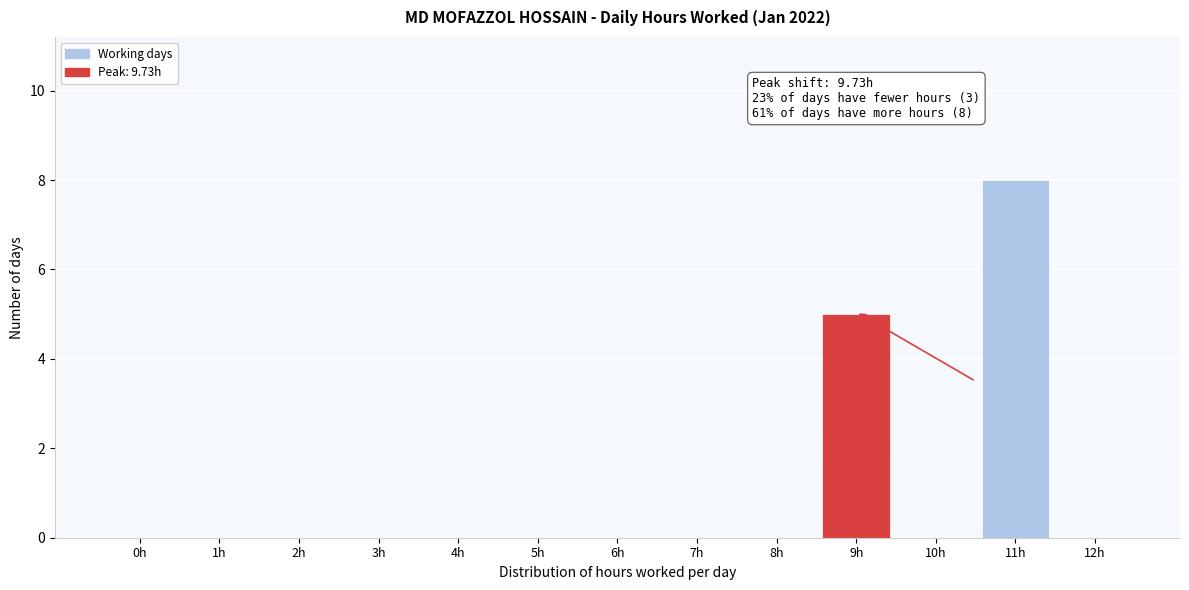

Reading left to right, extract all data points from this chart.

0h=0	1h=0	2h=0	3h=0	4h=0	5h=0	6h=0	7h=0	8h=0	9h=5	10h=0	11h=8	12h=0